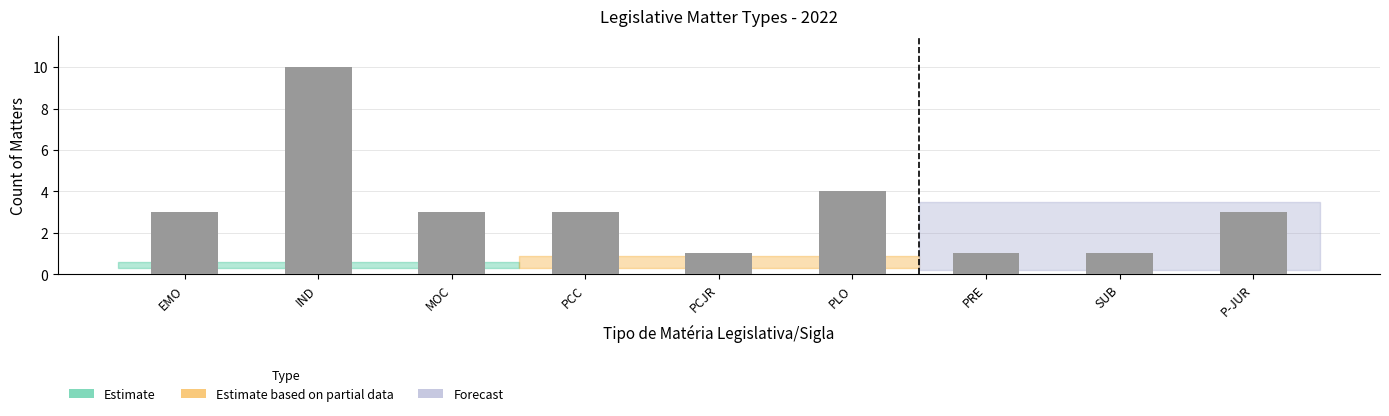

At which label is the value closest to 5?

PLO